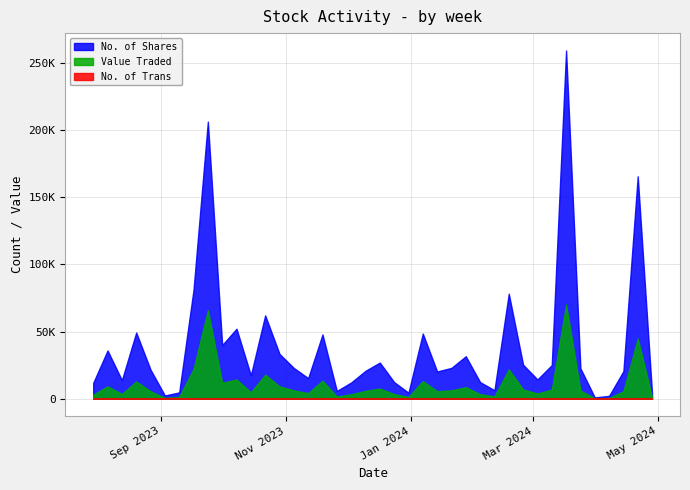

Does the chart have visible grid lines?

Yes